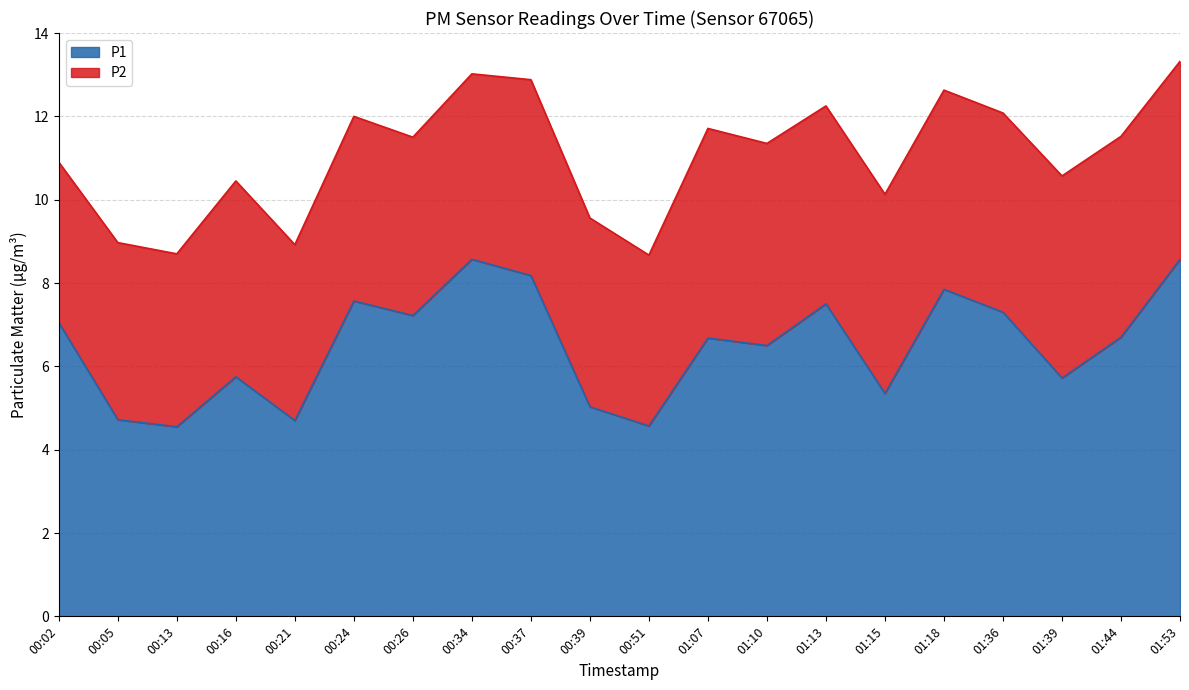

What is the highest value of the P1 series?

8.6